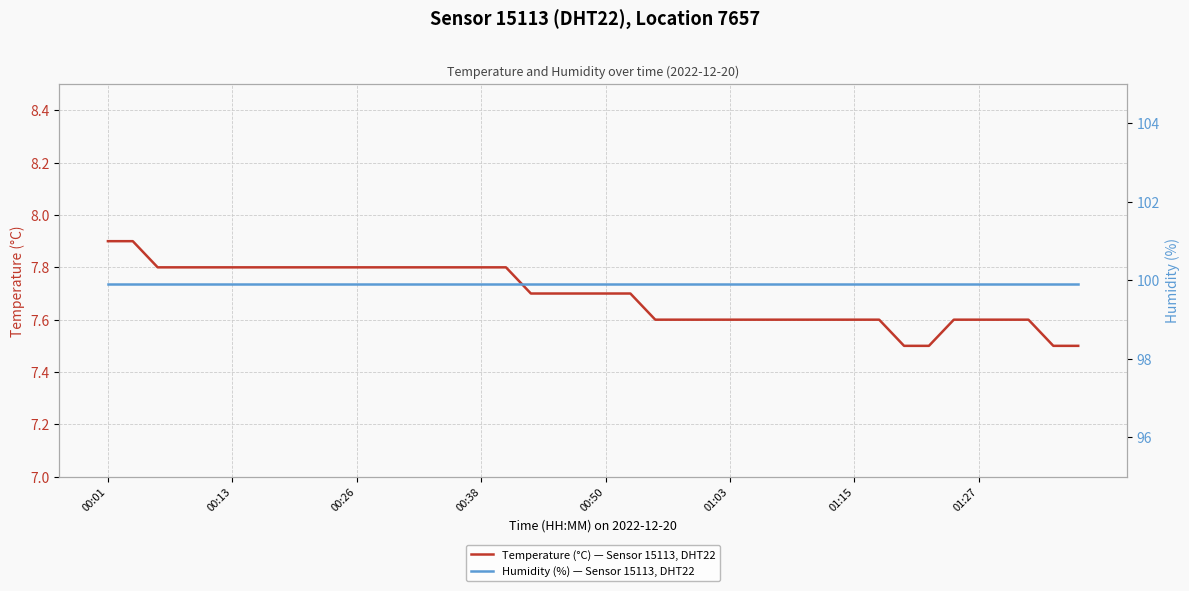

Rank the series at 00:01 from highest to lowest value.

Humidity (%) — Sensor 15113, DHT22, Temperature (°C) — Sensor 15113, DHT22